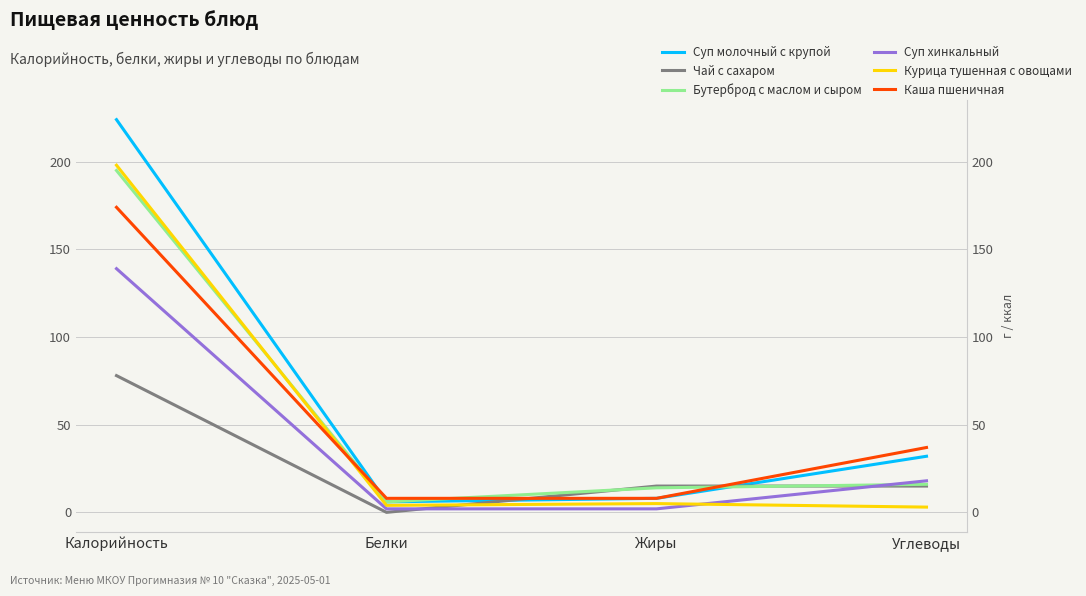

Reading right to left, what are all the values shown in this chart?

Суп молочный с крупой: Углеводы=32	Жиры=8	Белки=6	Калорийность=224
Чай с сахаром: Углеводы=15	Жиры=15	Белки=0	Калорийность=78
Бутерброд с маслом и сыром: Углеводы=16	Жиры=14	Белки=6	Калорийность=195
Суп хинкальный: Углеводы=18	Жиры=2	Белки=2	Калорийность=139
Курица тушенная с овощами: Углеводы=3	Жиры=5	Белки=4	Калорийность=198
Каша пшеничная: Углеводы=37	Жиры=8	Белки=8	Калорийность=174